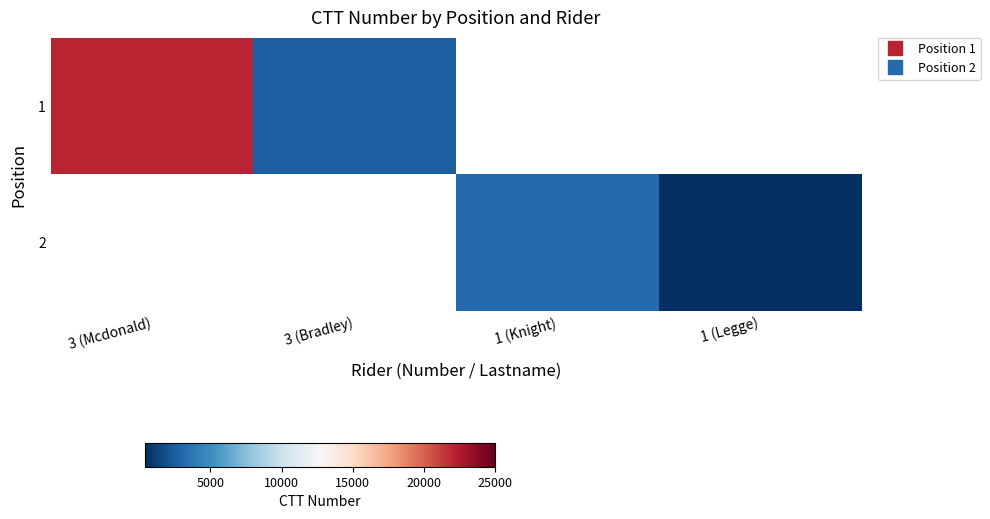

At how many categories does at least one series exceed 12957?

1